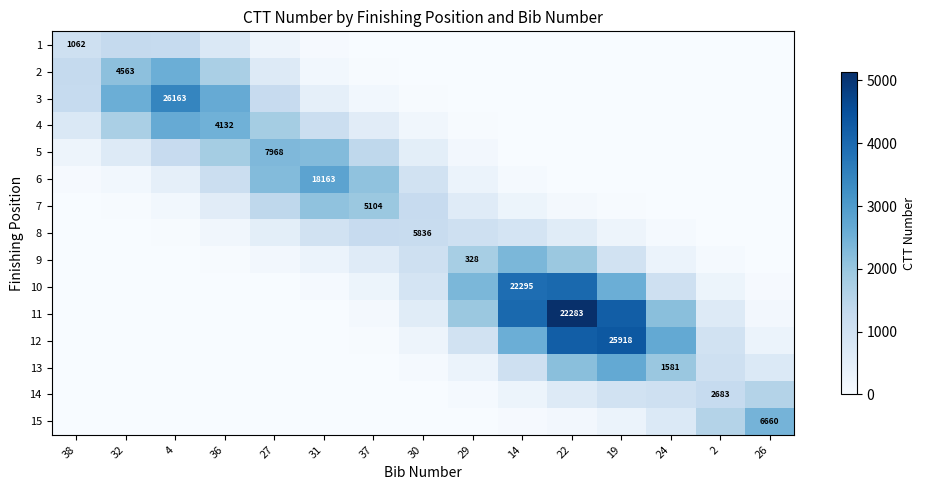

How many series are shown in this chart?

15